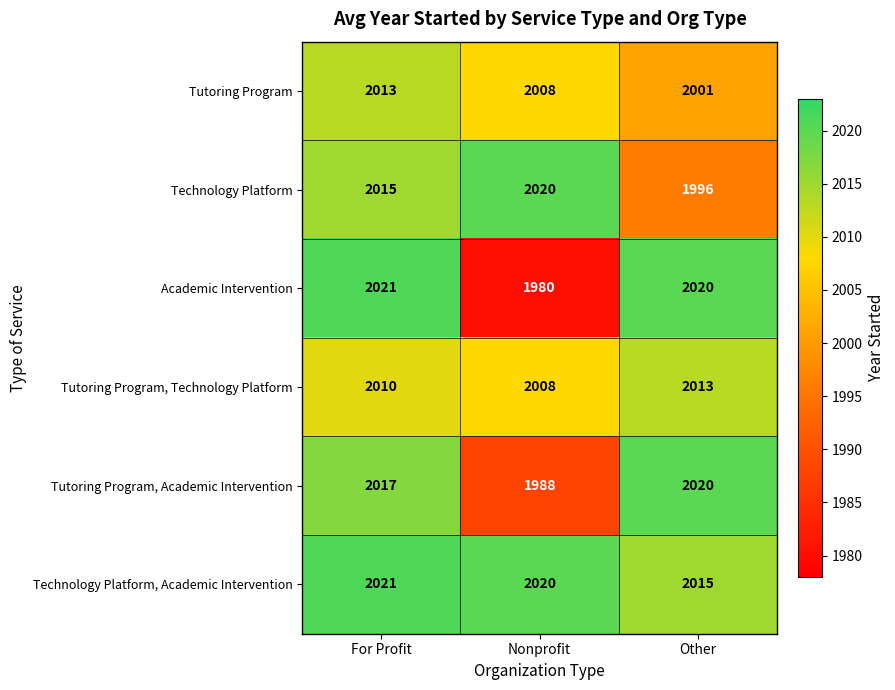

Is it true that Tutoring Program, Technology Platform equals 574 at For Profit?

False